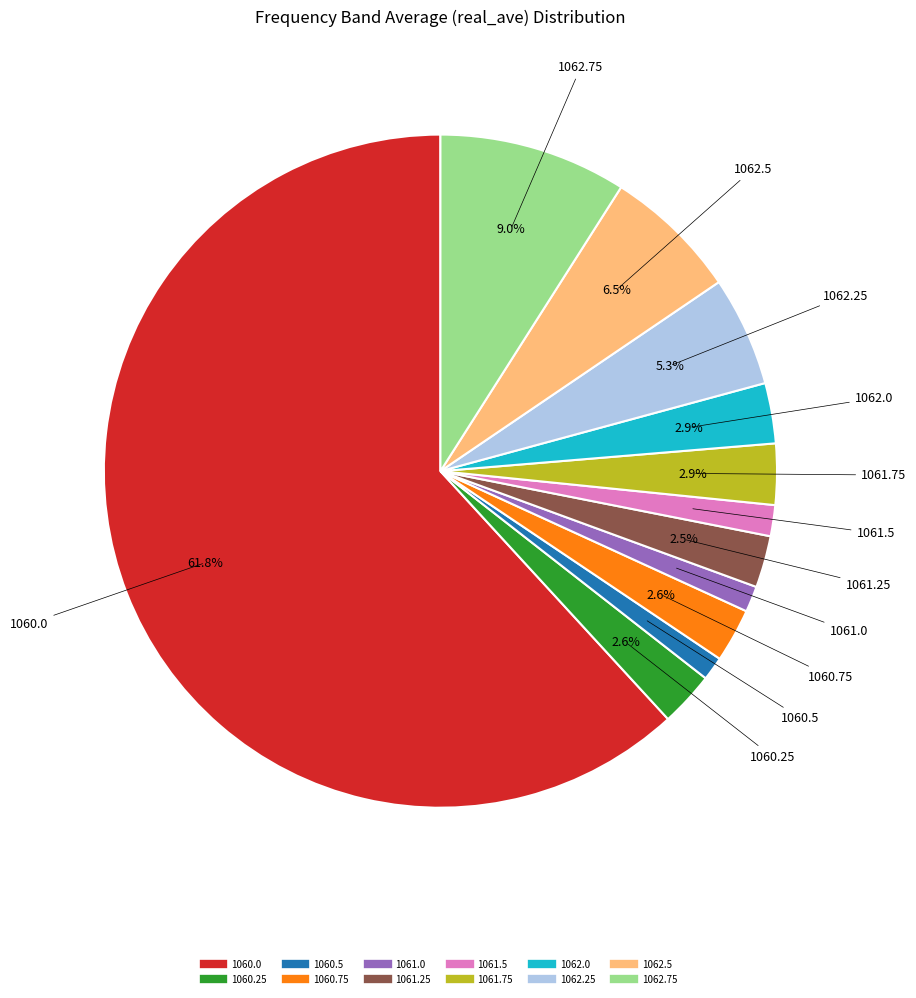

To the nearest percent, what is the average slice percentage?

8%